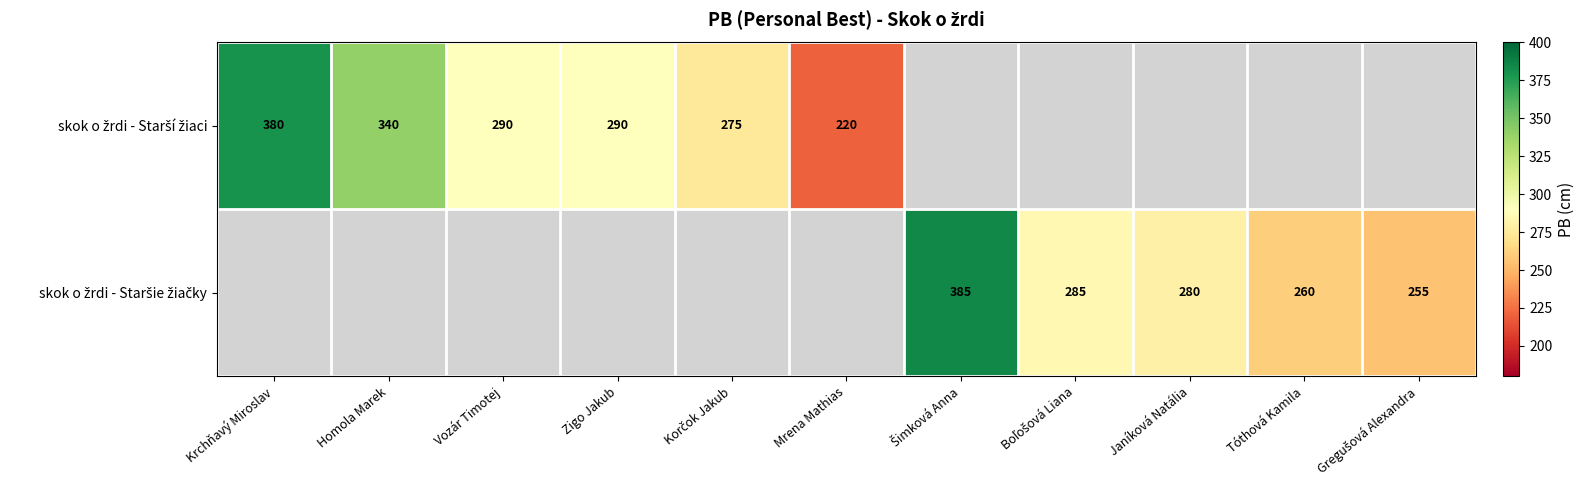

Rank the series by their average value, from lowest to highest.

skok o žrdi - Starší žiaci, skok o žrdi - Staršie žiačky